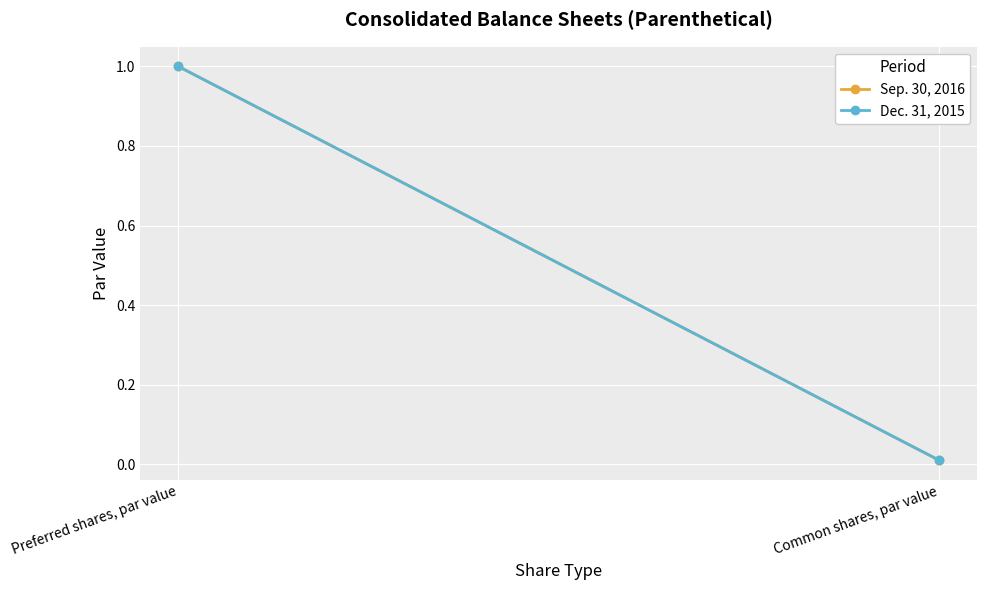

Is the value of Sep. 30, 2016 at Common shares, par value greater than the value of Dec. 31, 2015 at Common shares, par value?

No